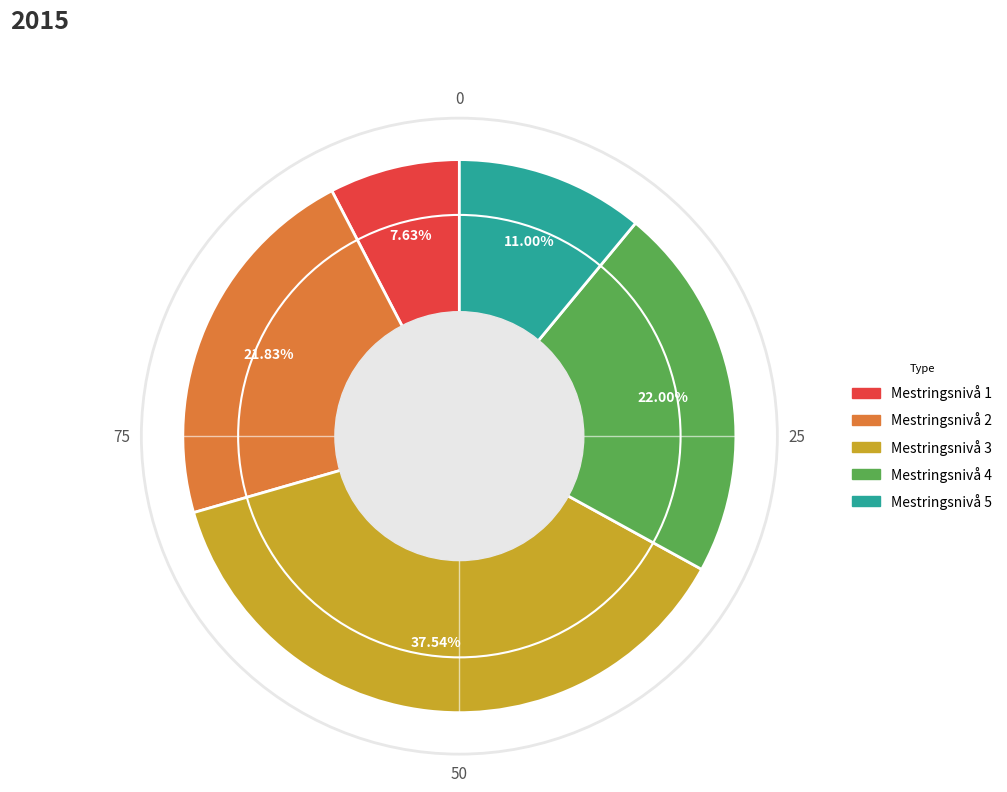

What is the ratio of the value at Mestringsnivå 3 to the value at Mestringsnivå 4?

1.7